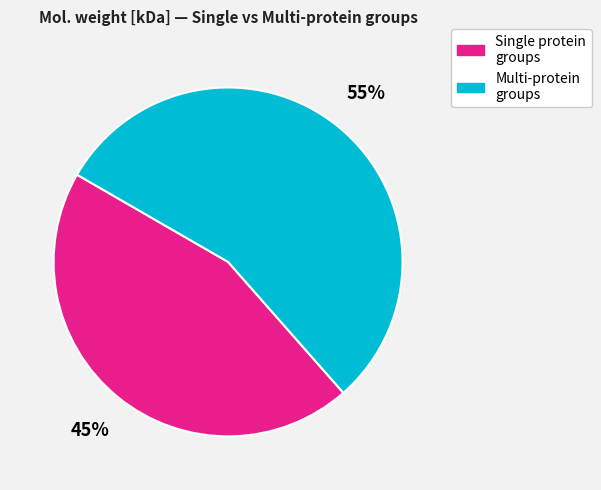

Which slice is the smallest?

Single protein groups